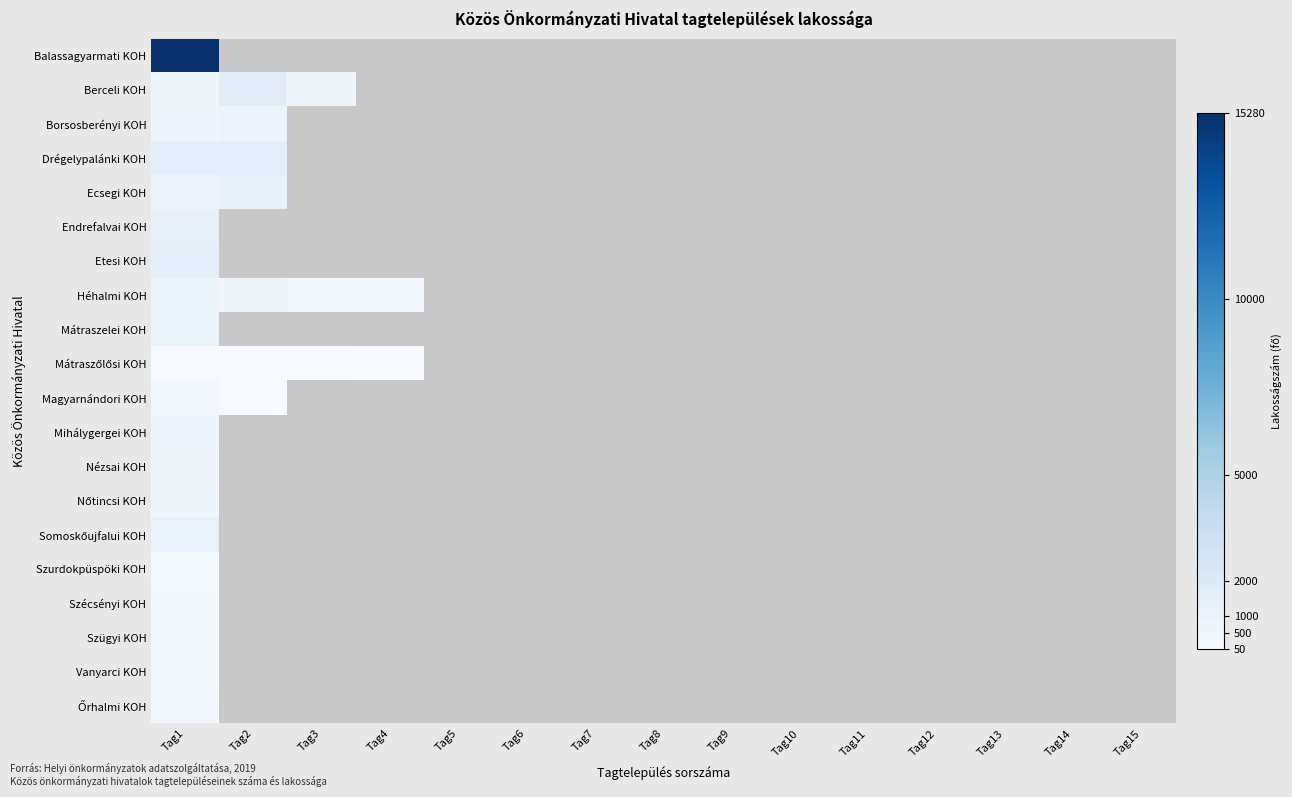

At which label does Endrefalvai KOH reach its peak?

Tag1